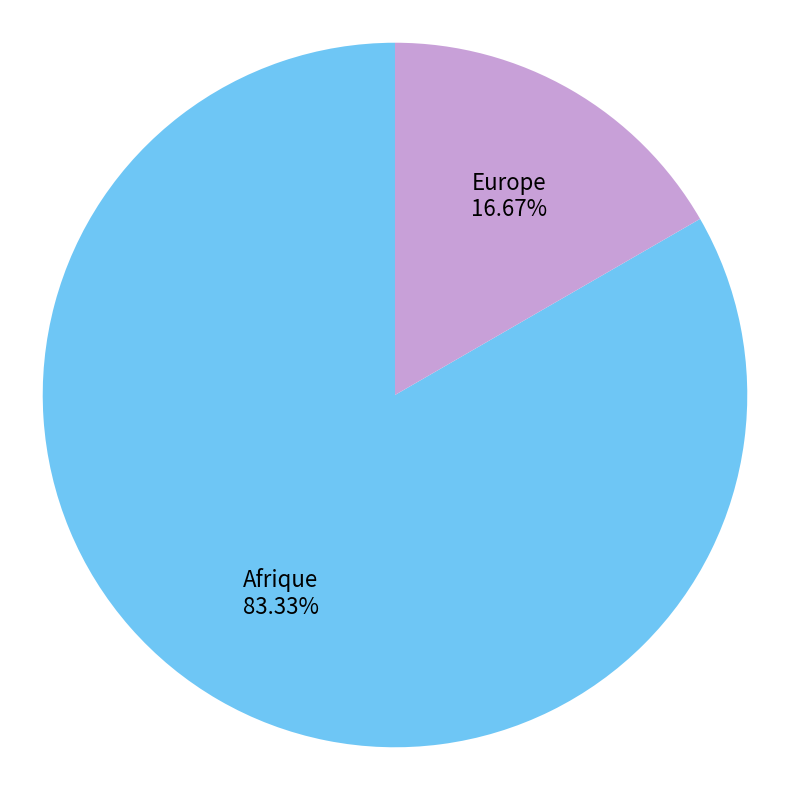

Rank the categories by value from highest to lowest.

Afrique, Europe